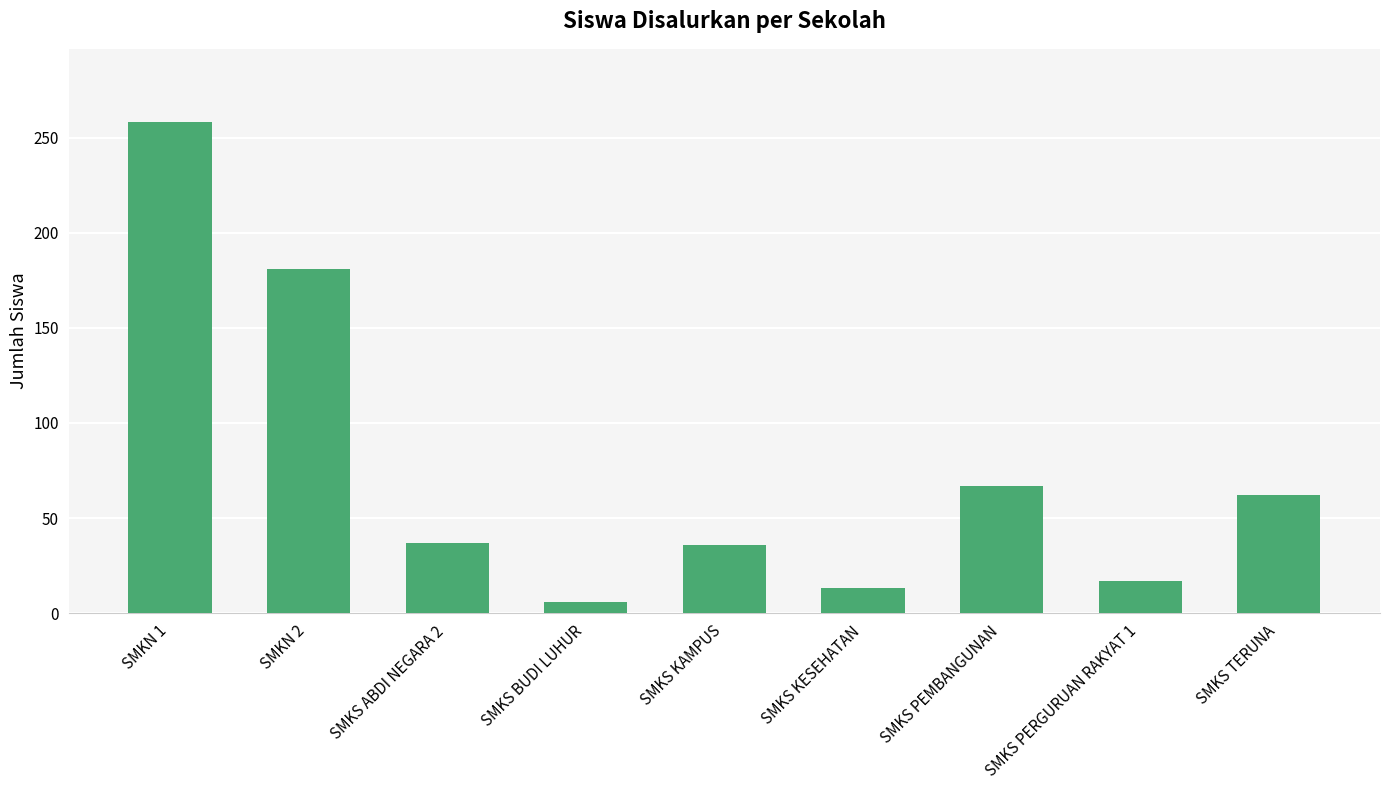

Are the bars grouped side by side (vs. stacked)?

No